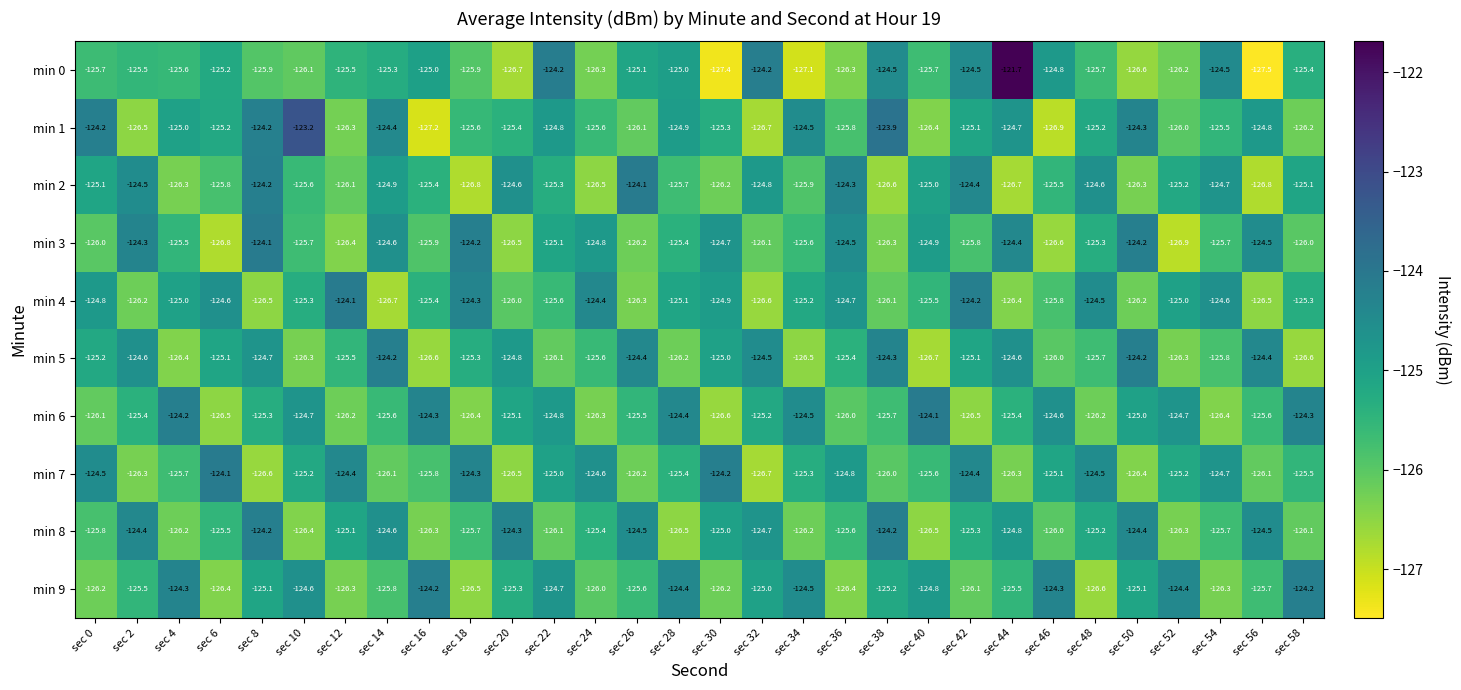

What is the difference between the min 8 values at sec 2 and sec 28?

2.1